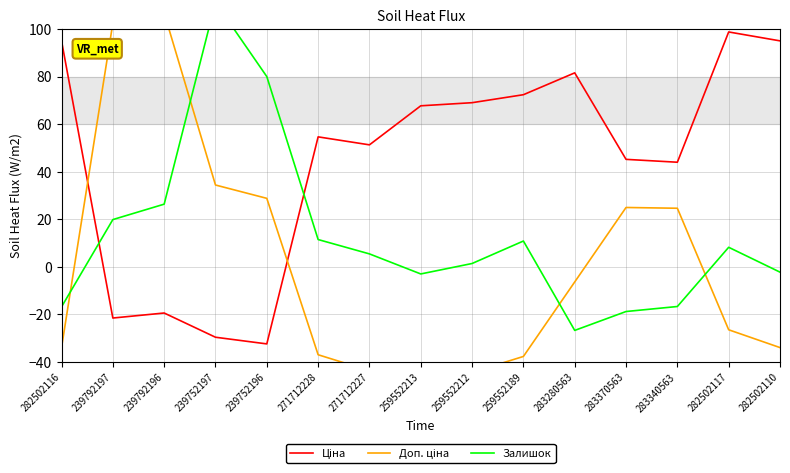

Rank the series by their maximum value, from highest to lowest.

Залишок, Доп. ціна, Ціна